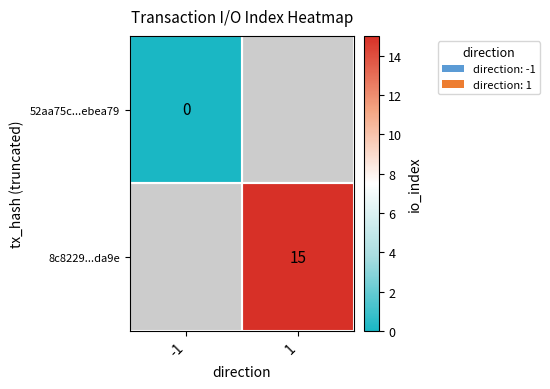

The value of 8c8229...da9e at 1 is 15. True or false?

True